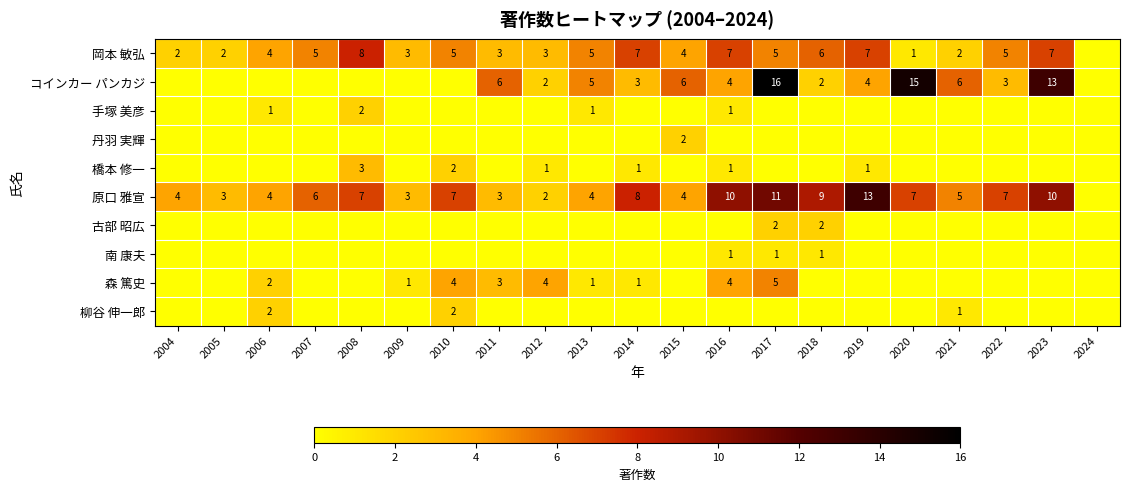

The value of 岡本 敏弘 at 2023 is 1. True or false?

False